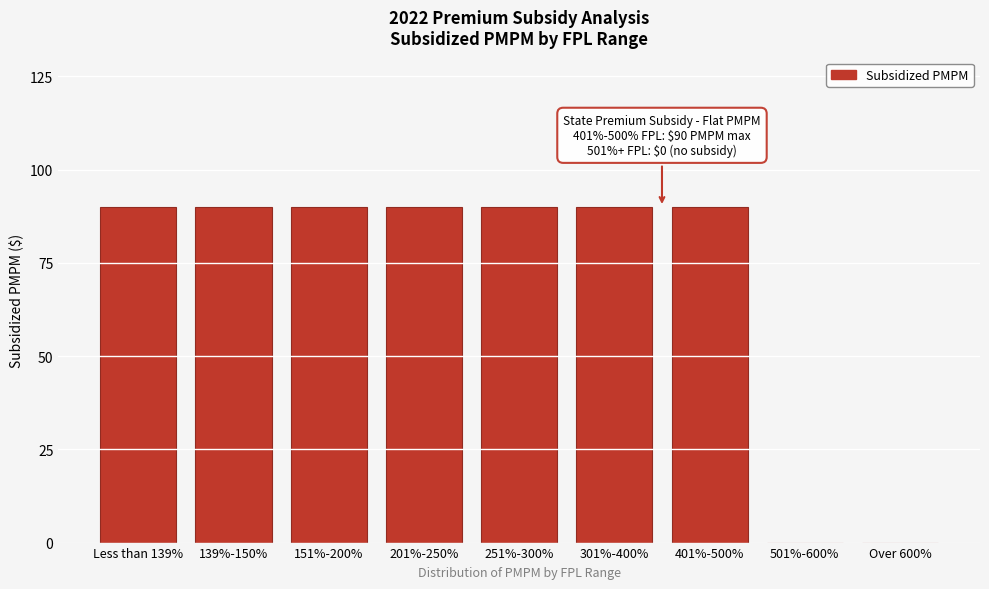

Reading right to left, extract all data points from this chart.

Over 600%=0	501%-600%=0	401%-500%=90	301%-400%=90	251%-300%=90	201%-250%=90	151%-200%=90	139%-150%=90	Less than 139%=90